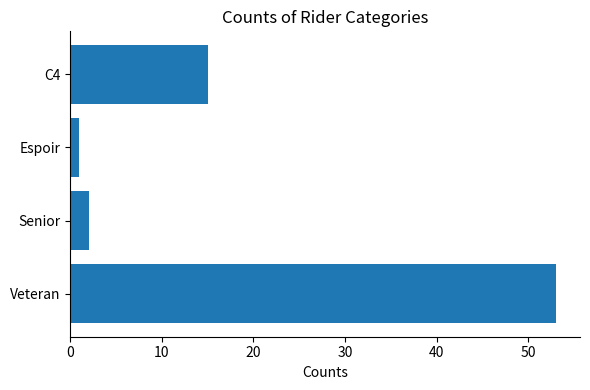

Reading bottom to top, transcribe all the data shown in this chart.

Veteran=53	Senior=2	Espoir=1	C4=15